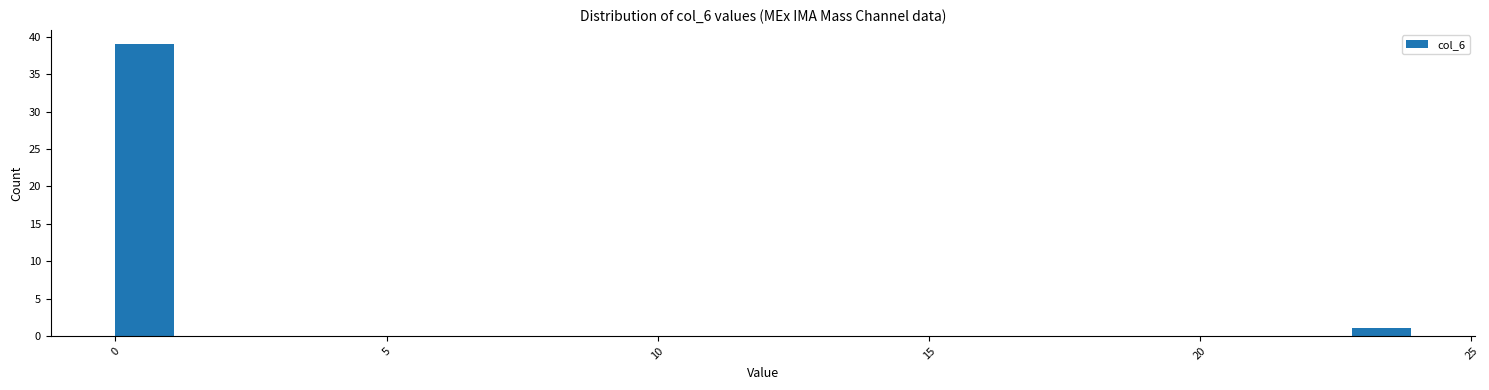

Read against the x-axis, roughly where is the centre of the tallest bar?

0.5